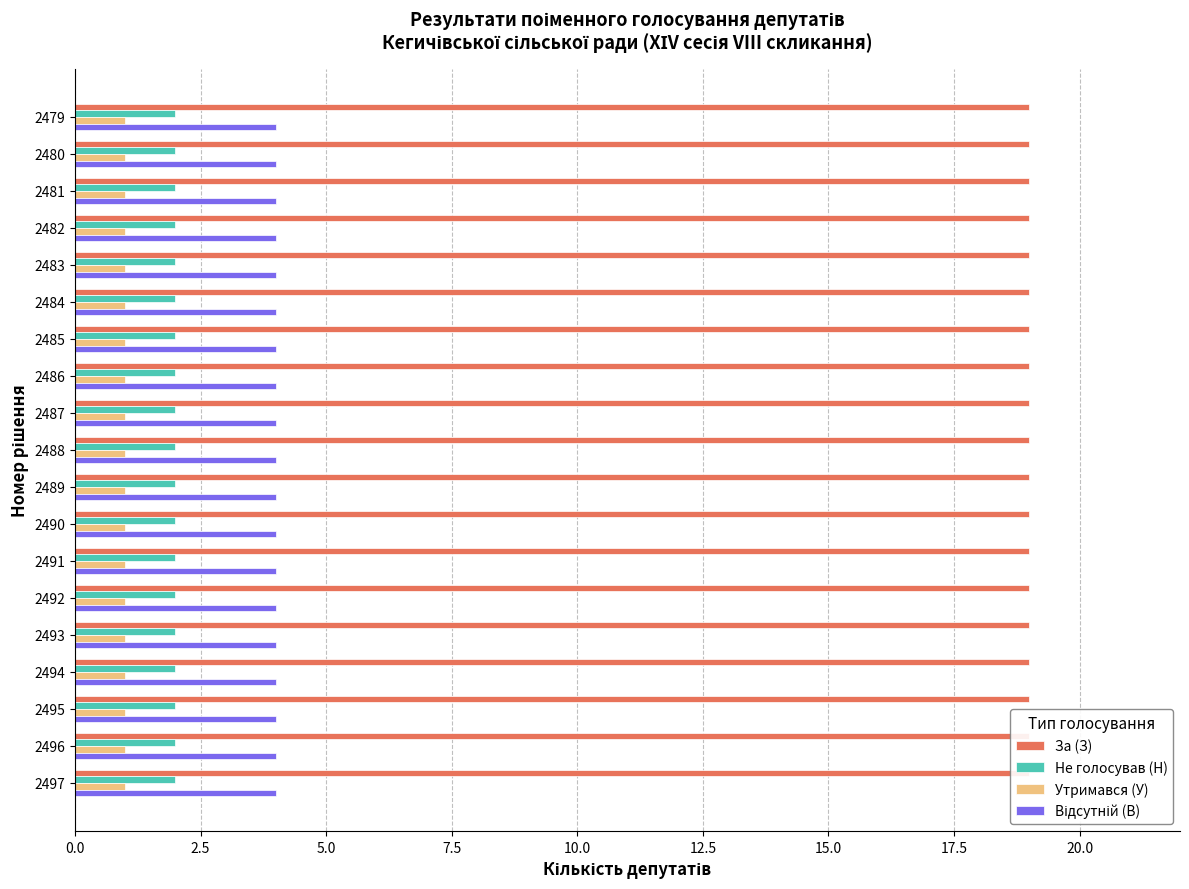

Between 2484 and 2495, which series saw the biggest shift?

За (З)